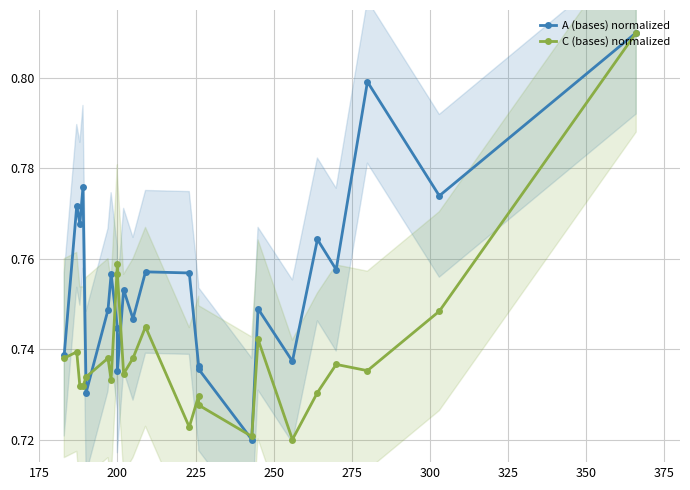

True or false: C (bases) normalized has a value of 1.0 at 18.

False